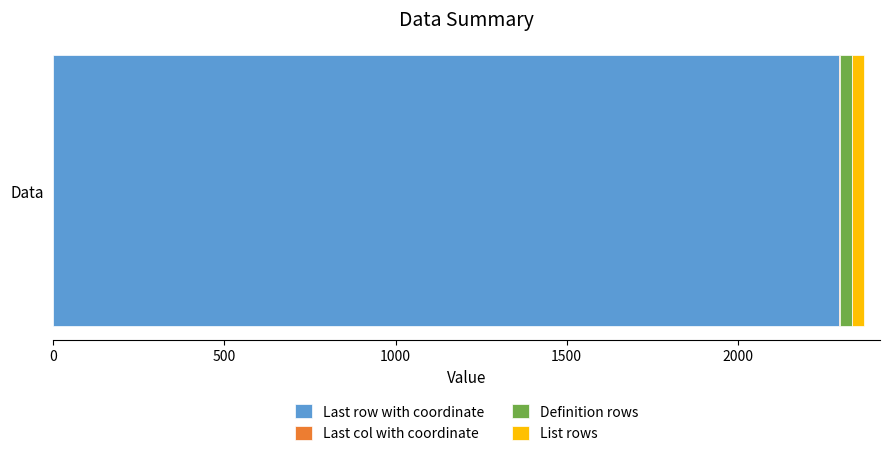

How many distinct data groups are displayed?

4